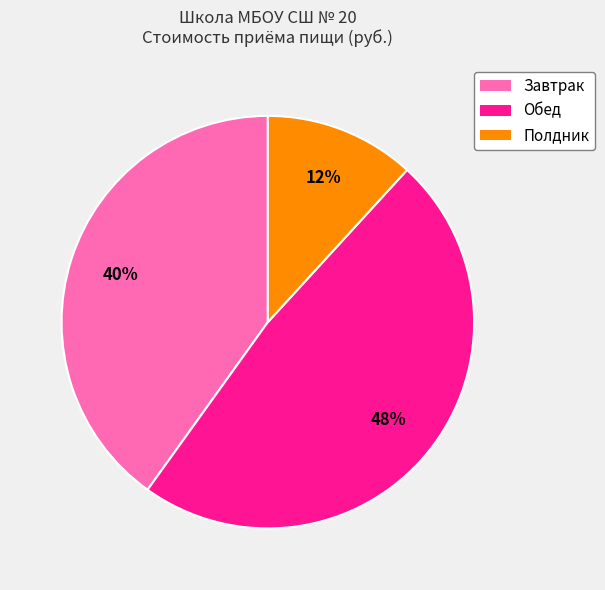

What is the largest slice in the pie chart?

Обед